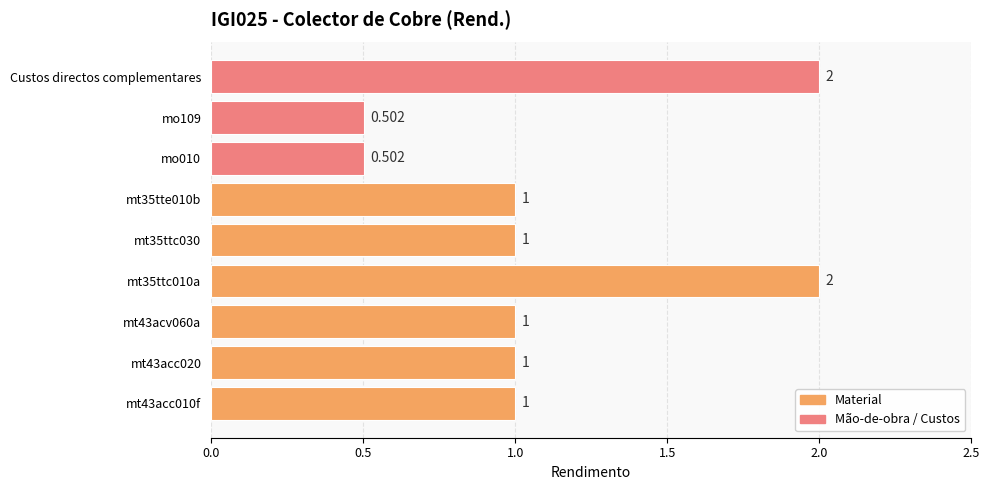

What is the difference between the second highest and second lowest values?

1.5